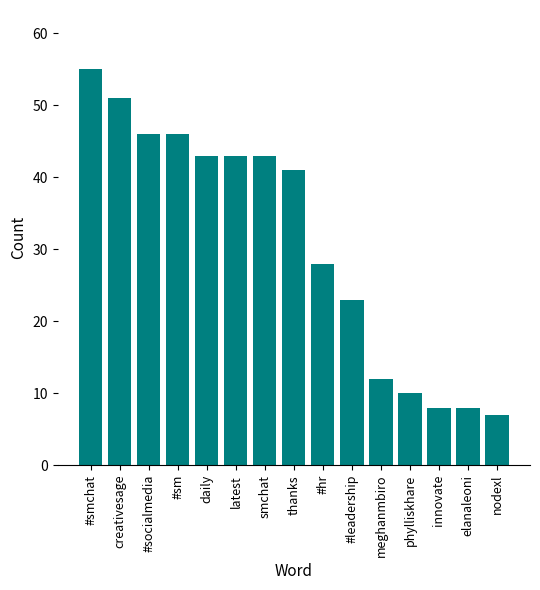

Read the value at #hr.

28